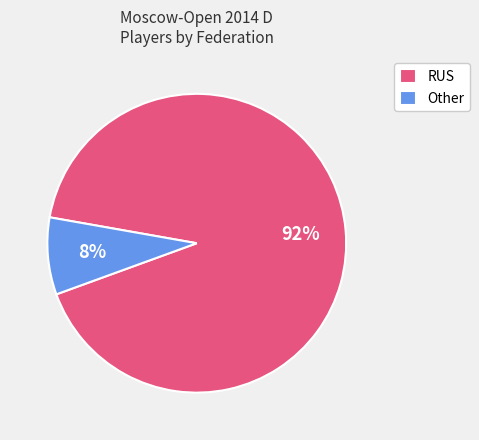

What percentage is the Other slice, to the nearest percent?

8%